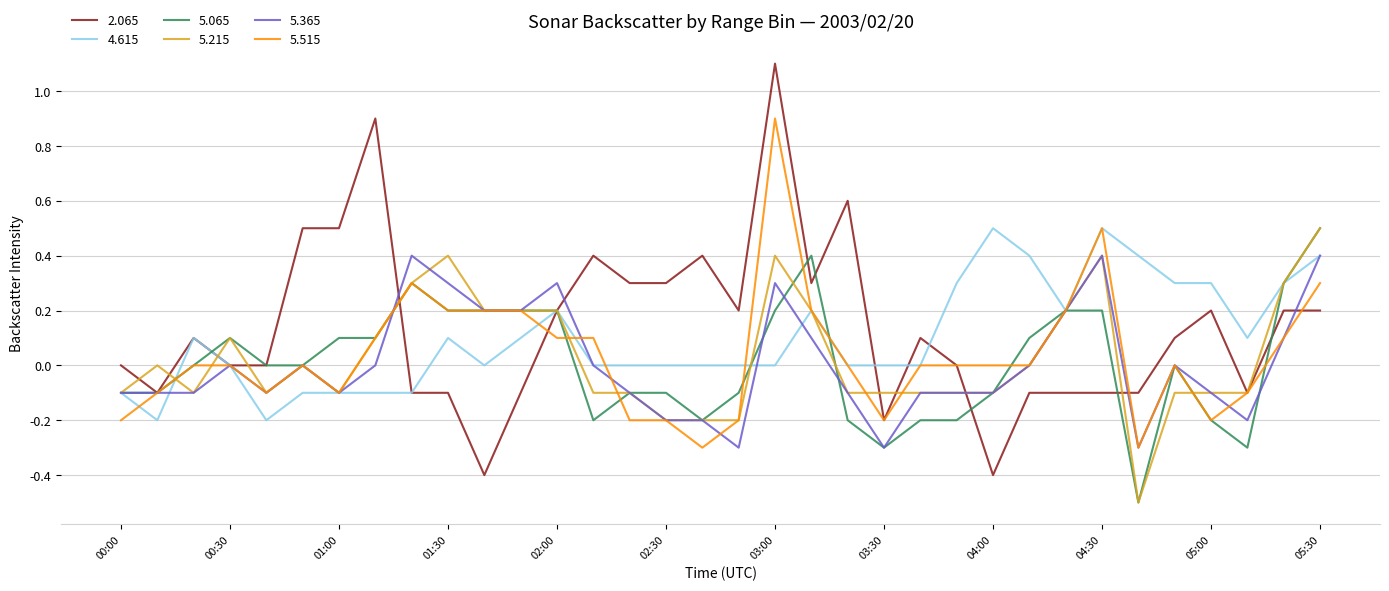

What is the lowest value of the 5.515 series?

-0.3